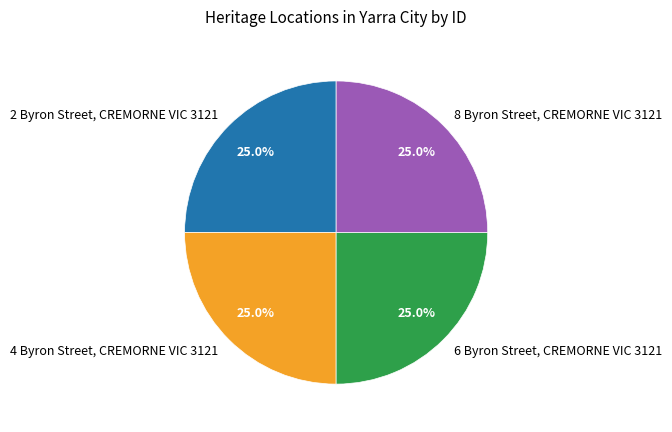

What percentage is NOT represented by 8 Byron Street, CREMORNE VIC 3121?

75.0%